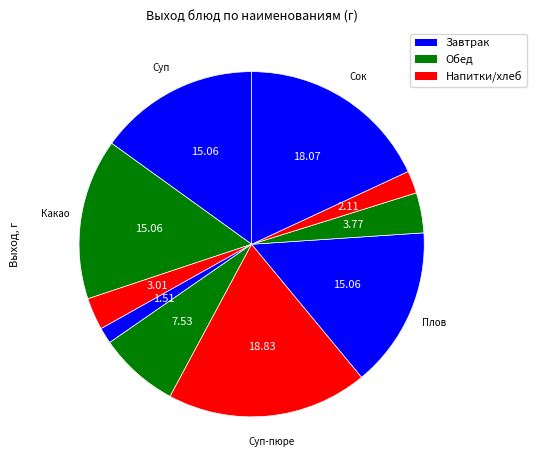

How many slices are in this pie chart?

10